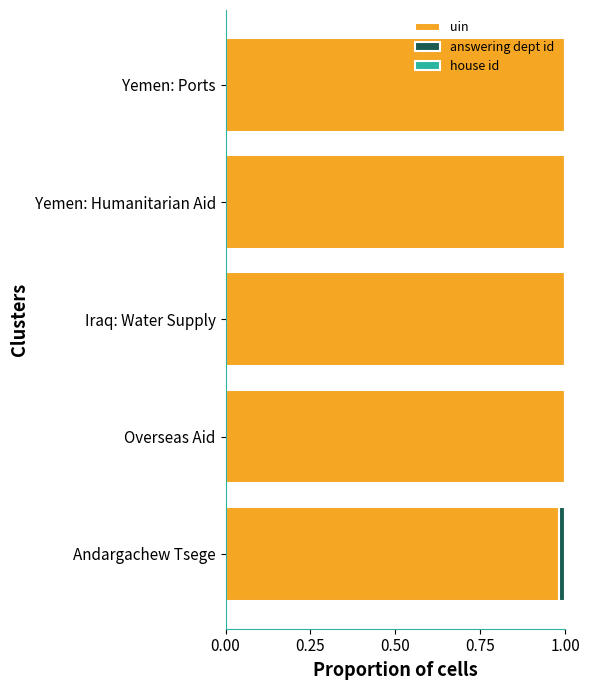

The value of uin at Andargachew Tsege is 1.0. True or false?

True